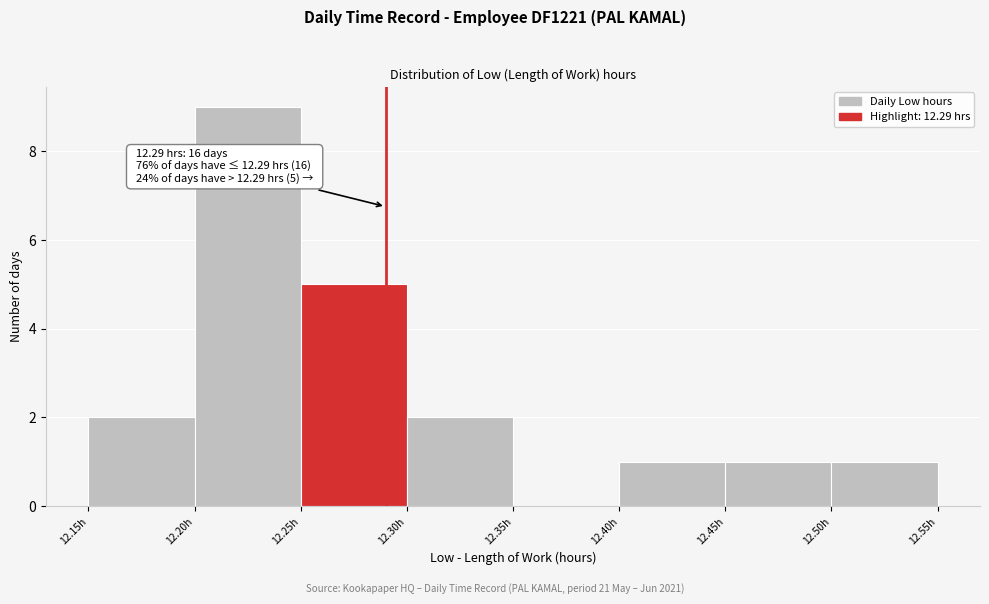

Which range on the x-axis has the tallest bar?

12.20 to 12.25